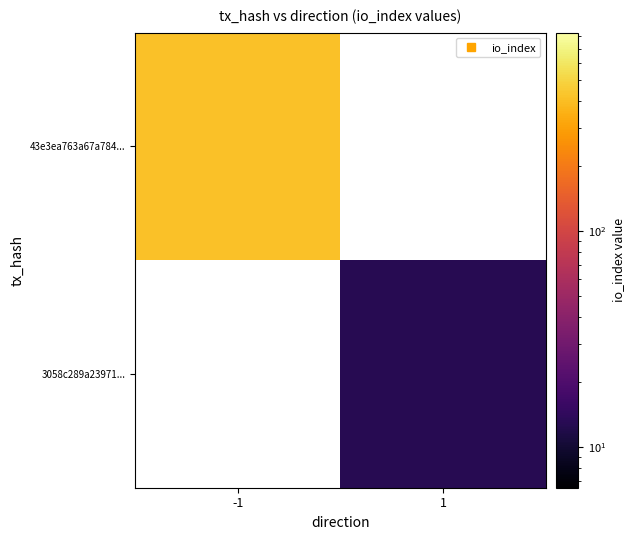

Which category has the lowest value across all series?

1